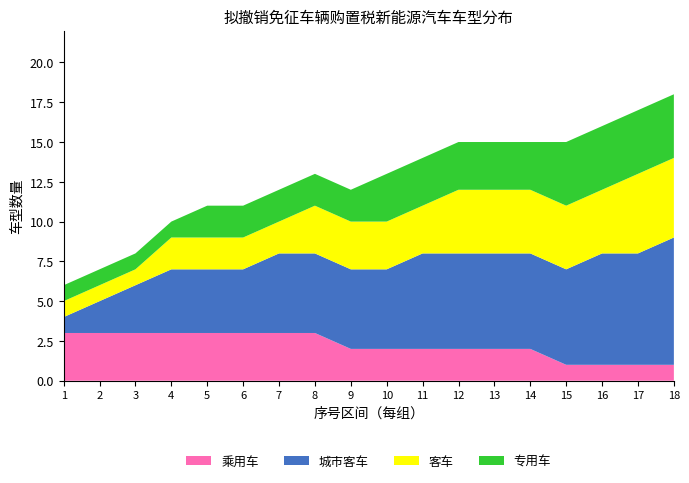

What is the maximum value for 乘用车?

3